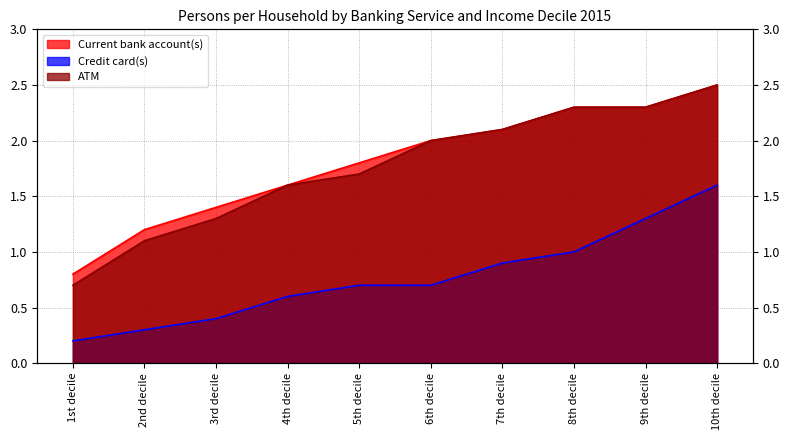

Is it true that ATM equals 2.4 at 4th decile?

False